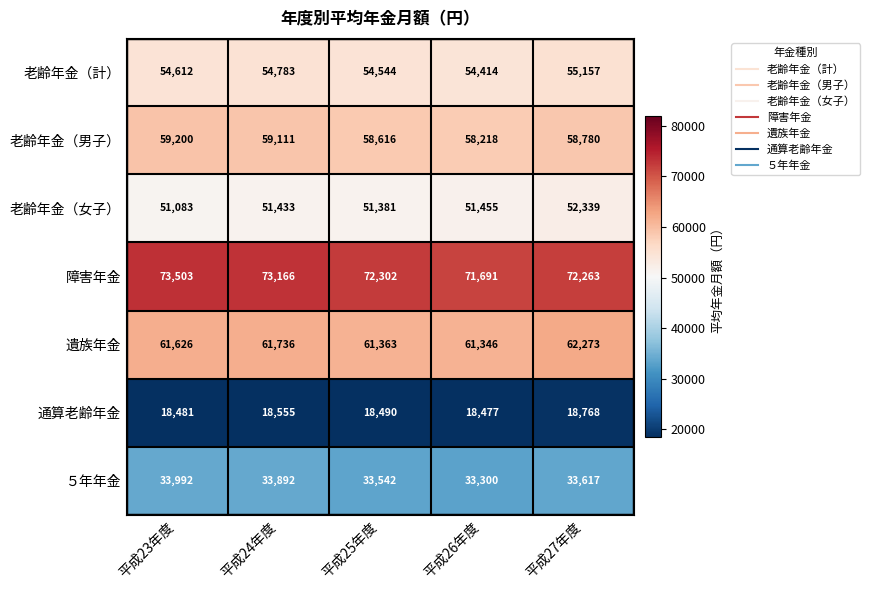

Which series changed the most between 平成24年度 and 平成25年度?

障害年金